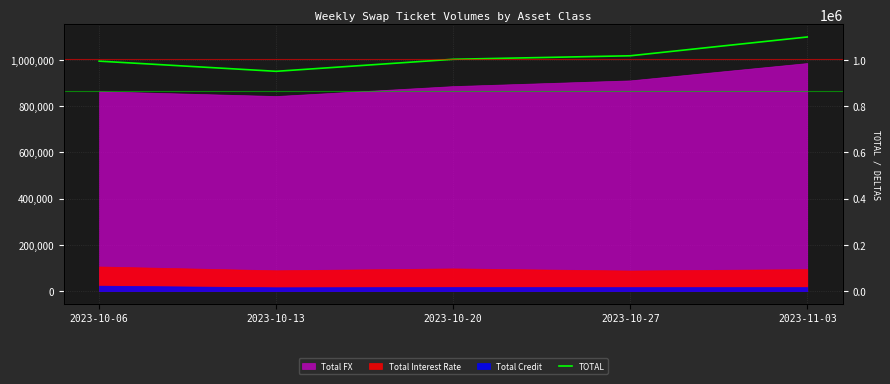

What is the minimum value shown in the chart?

950006